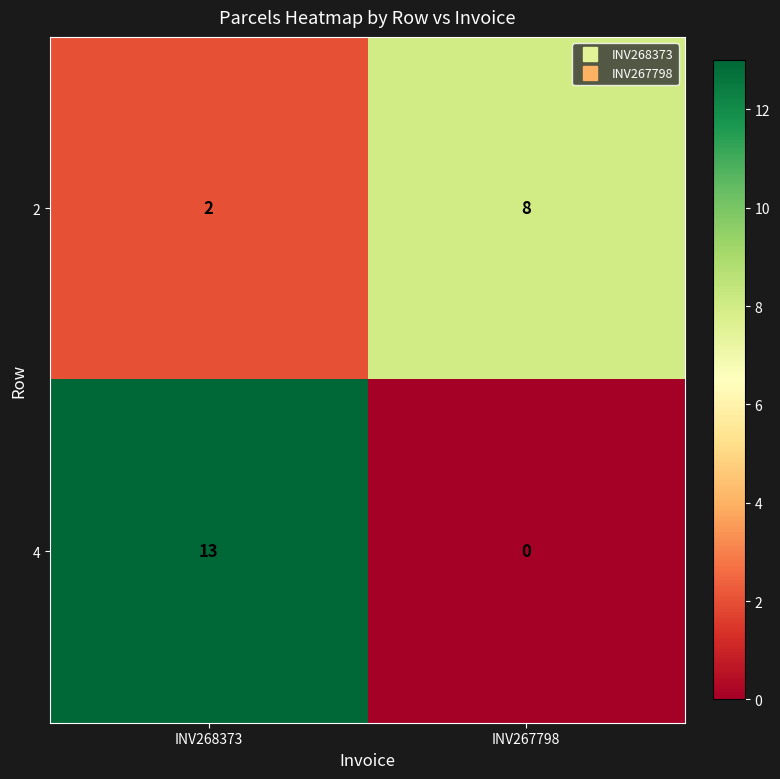

At how many categories does at least one series exceed 6?

2